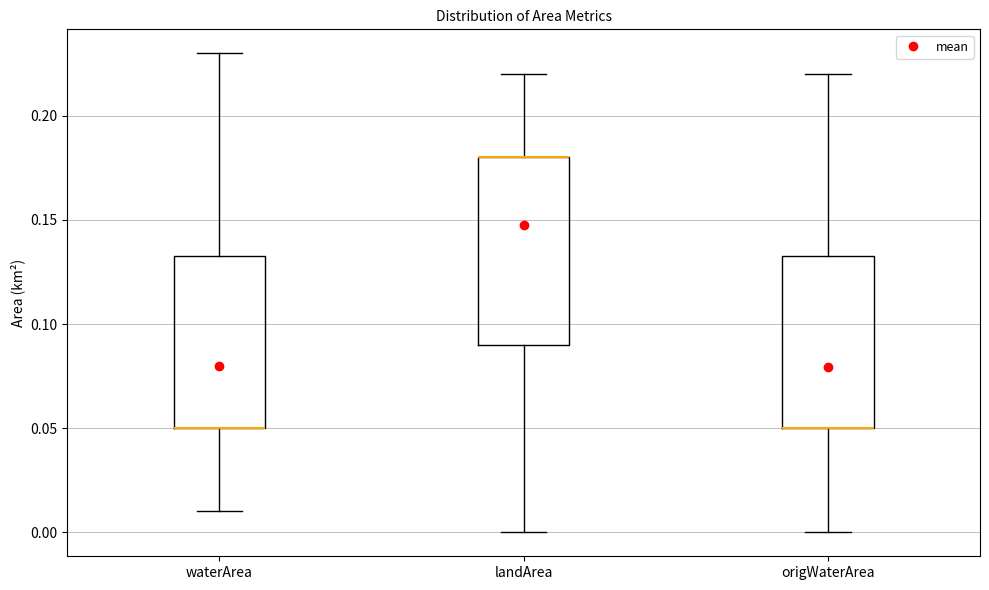

Where does the lower whisker of the box for waterArea end on the y-axis? The values are not printed on the chart, so give them approximately, as read against the axis.

0.010